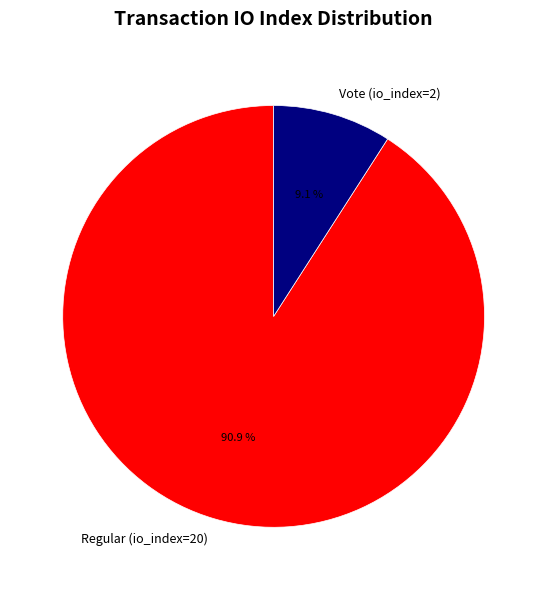

To the nearest percent, what is the difference between the Regular (io_index=20) and Vote (io_index=2) slice percentages?

82%